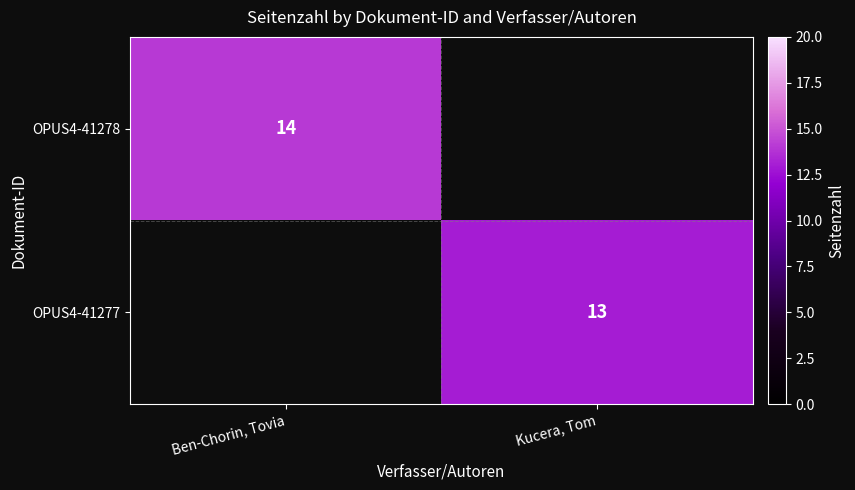

Which category has the highest value across all series?

Ben-Chorin, Tovia